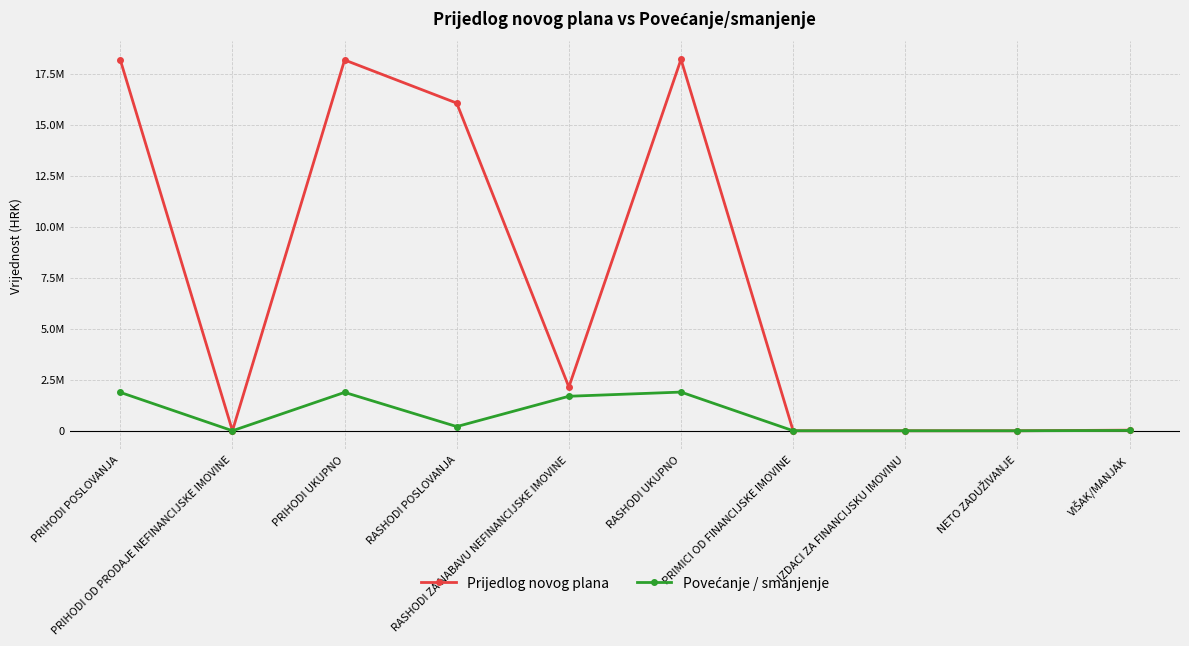

What is the total value across all series at RASHODI UKUPNO?

20095130.1